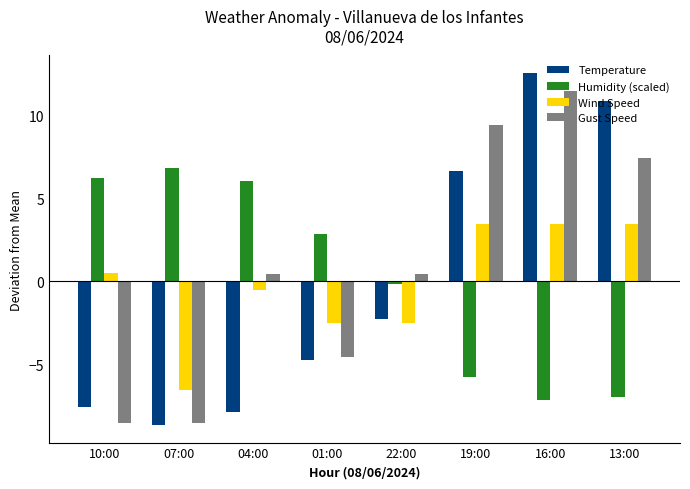

At which category is the sum across all series the highest?

16:00